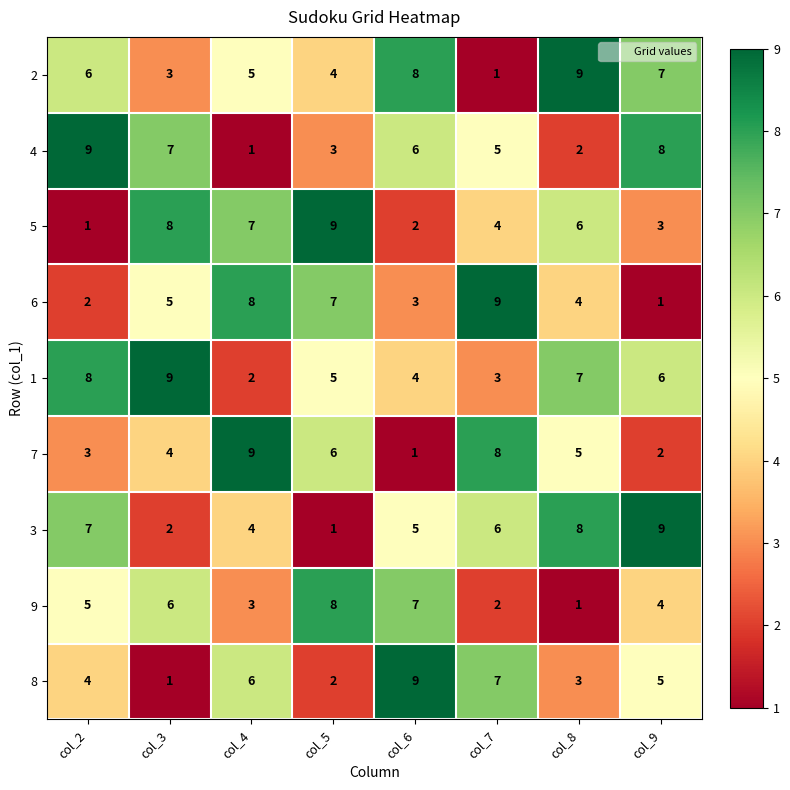

The 4 series shows 2 at col_5. True or false?

False